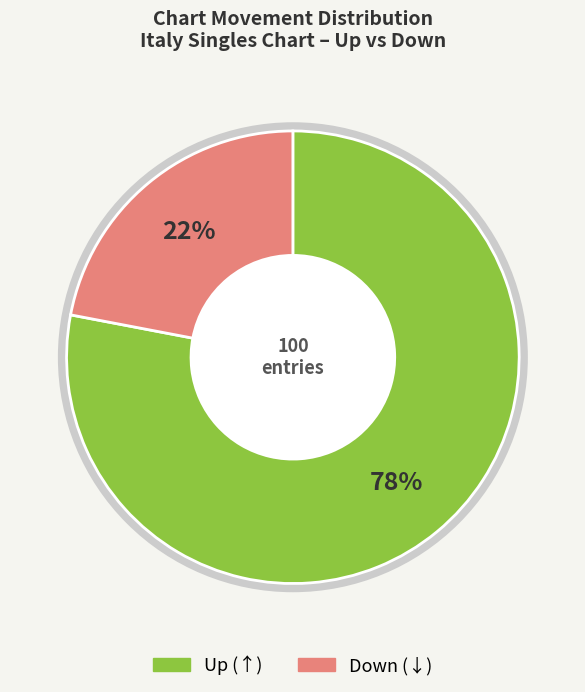

Does any single category account for the majority?

Yes